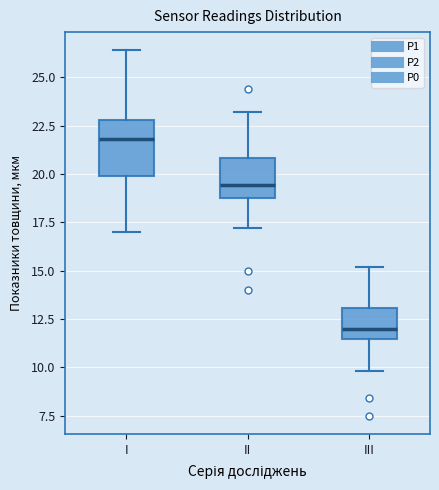

Which box is the tallest, from its lower edge to its upper edge?

I